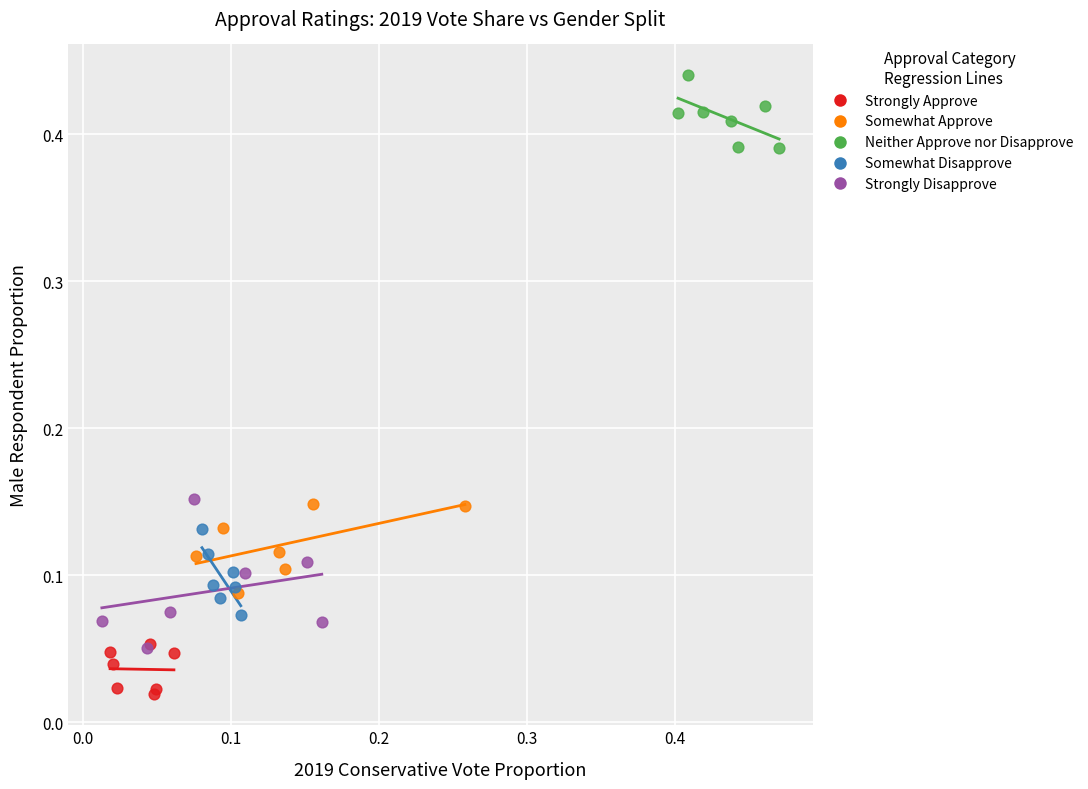

Which series has the largest Y range (max minus min)?

Strongly Disapprove